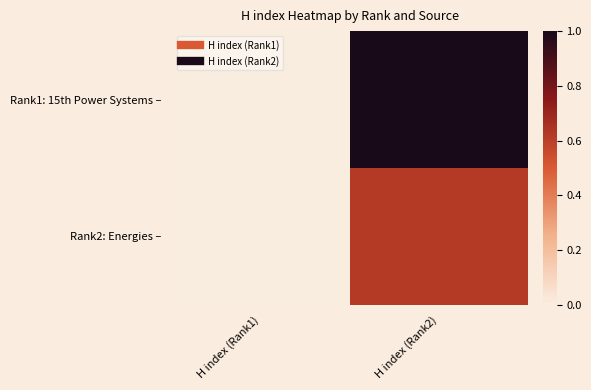

How many data points does each series have?

2